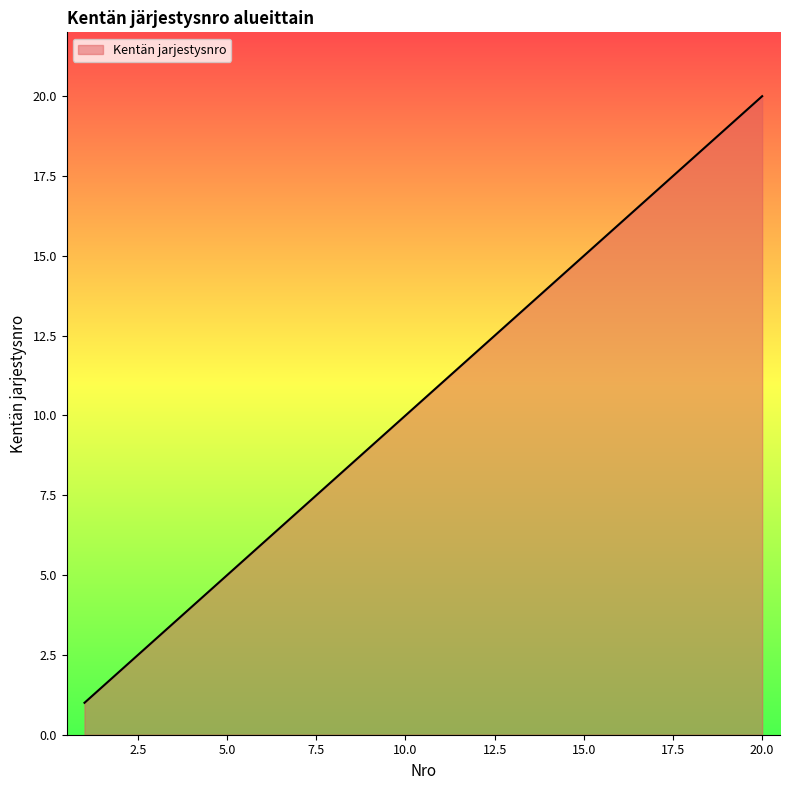

What is the maximum value shown in the chart?

20